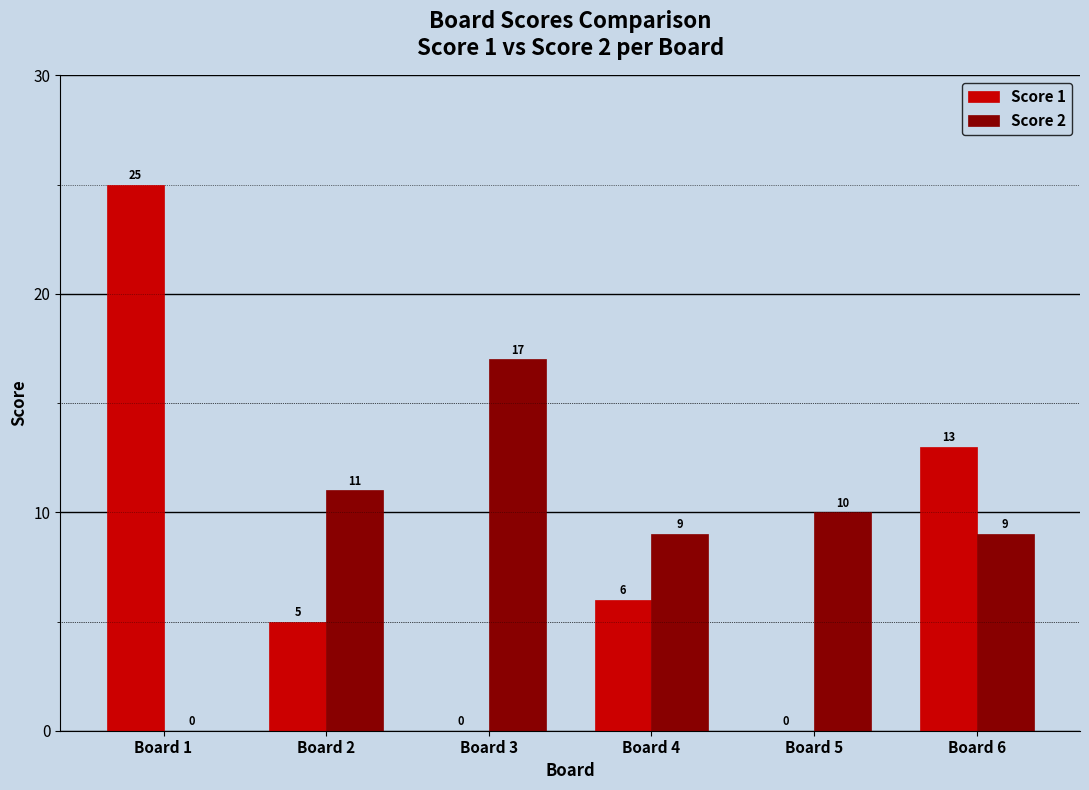

Are the bars horizontal?

No